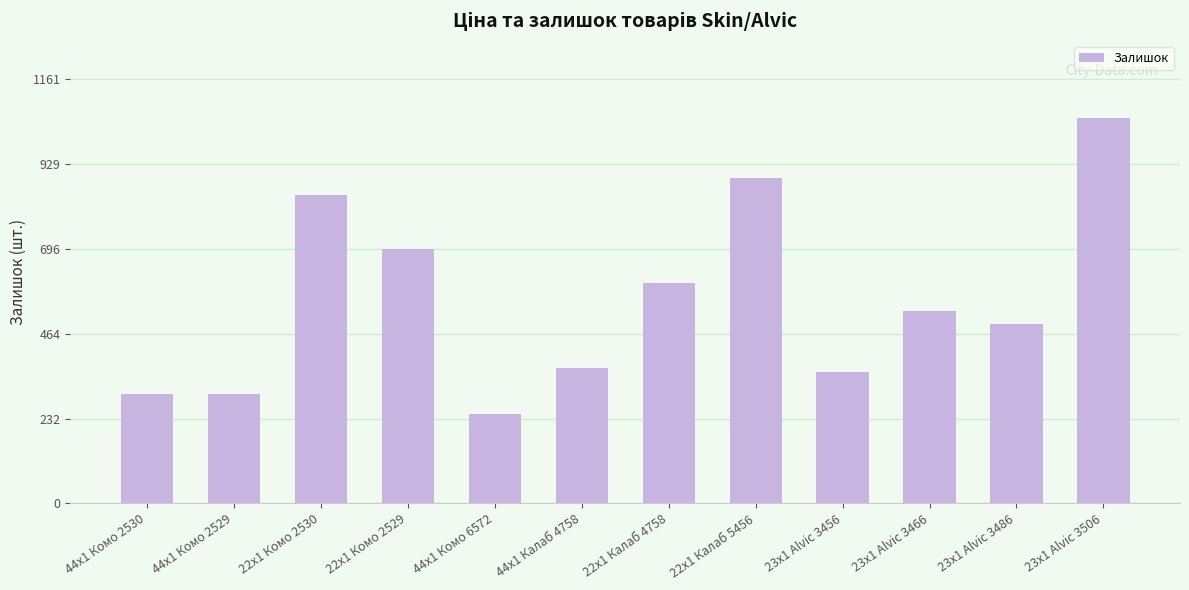

Approximately how many times larger is the value at 44x1 Комо 2530 compared to 23x1 Alvic 3466?

0.6